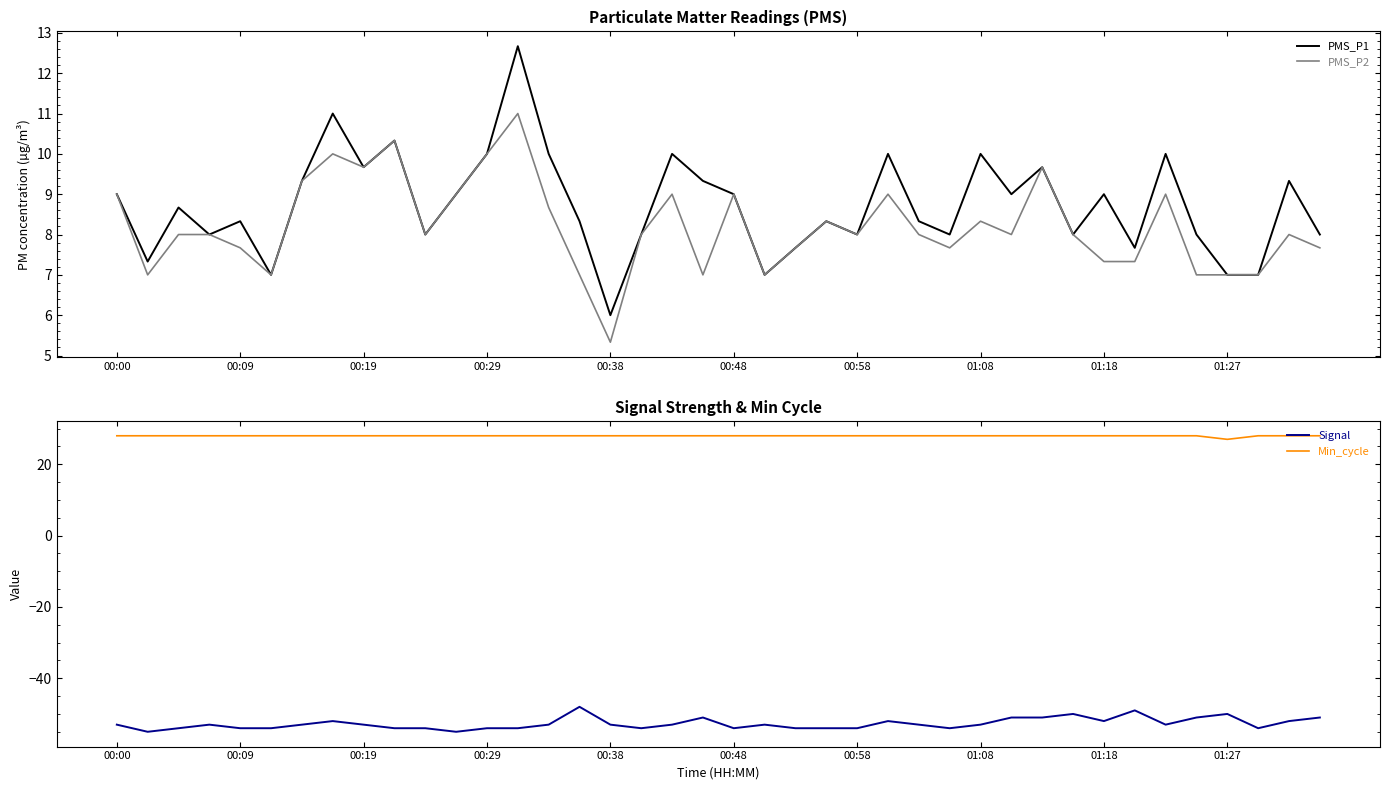

True or false: PMS_P2 has a value of 9.0 at 00:48.

True